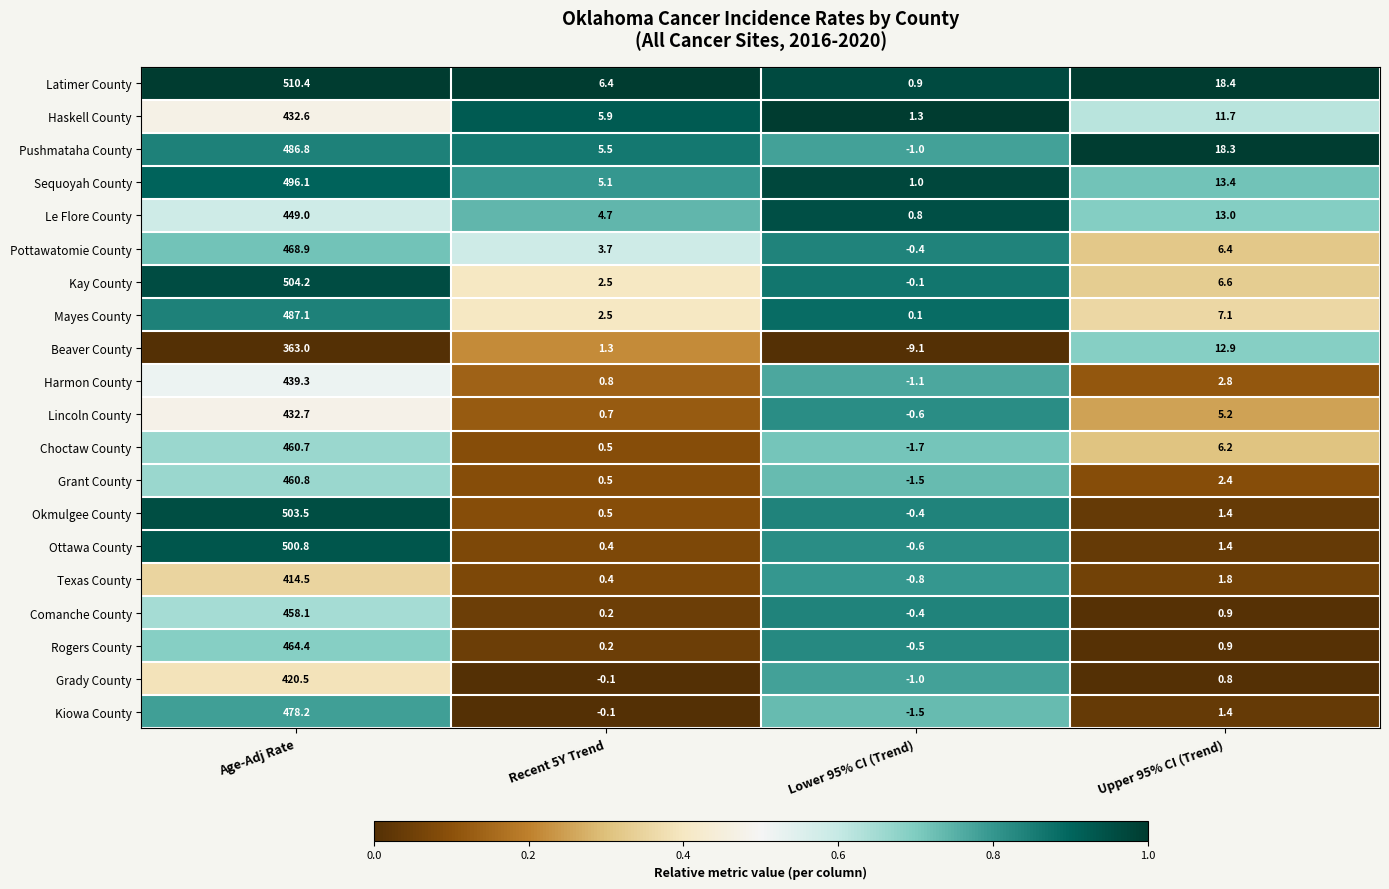

Rank the series by their maximum value, from lowest to highest.

Beaver County, Texas County, Grady County, Haskell County, Lincoln County, Harmon County, Le Flore County, Comanche County, Choctaw County, Grant County, Rogers County, Pottawatomie County, Kiowa County, Pushmataha County, Mayes County, Sequoyah County, Ottawa County, Okmulgee County, Kay County, Latimer County